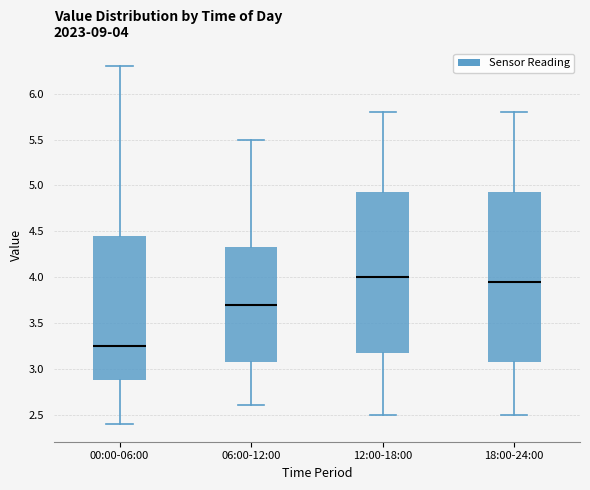

Which box is the tallest, from its lower edge to its upper edge?

18:00-24:00